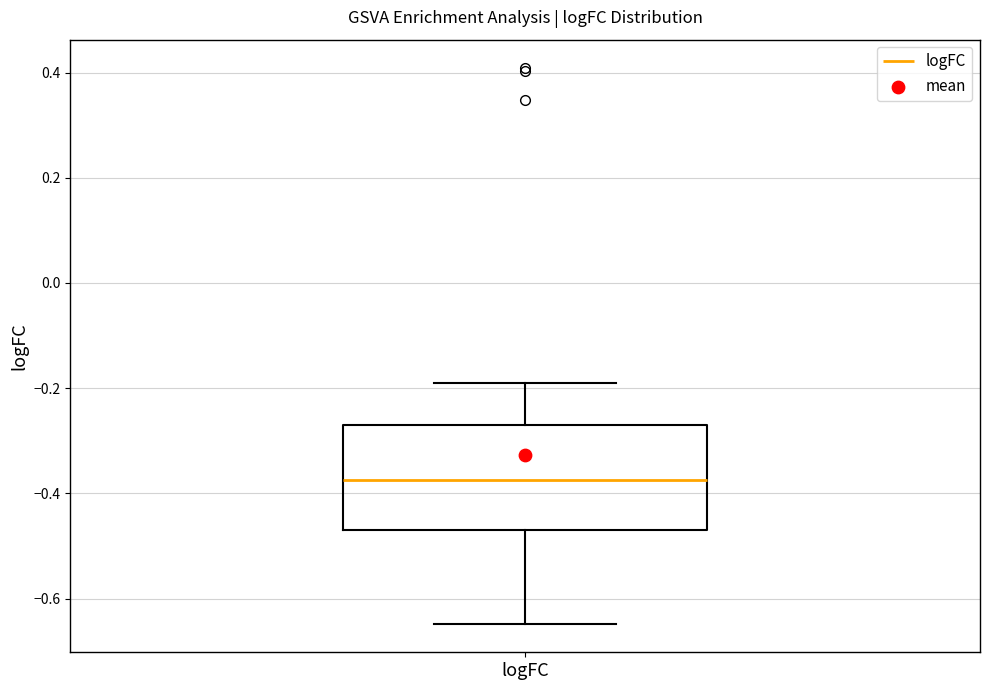

Where does the upper whisker of the box for logFC end on the y-axis? The values are not printed on the chart, so give them approximately, as read against the axis.

-0.20